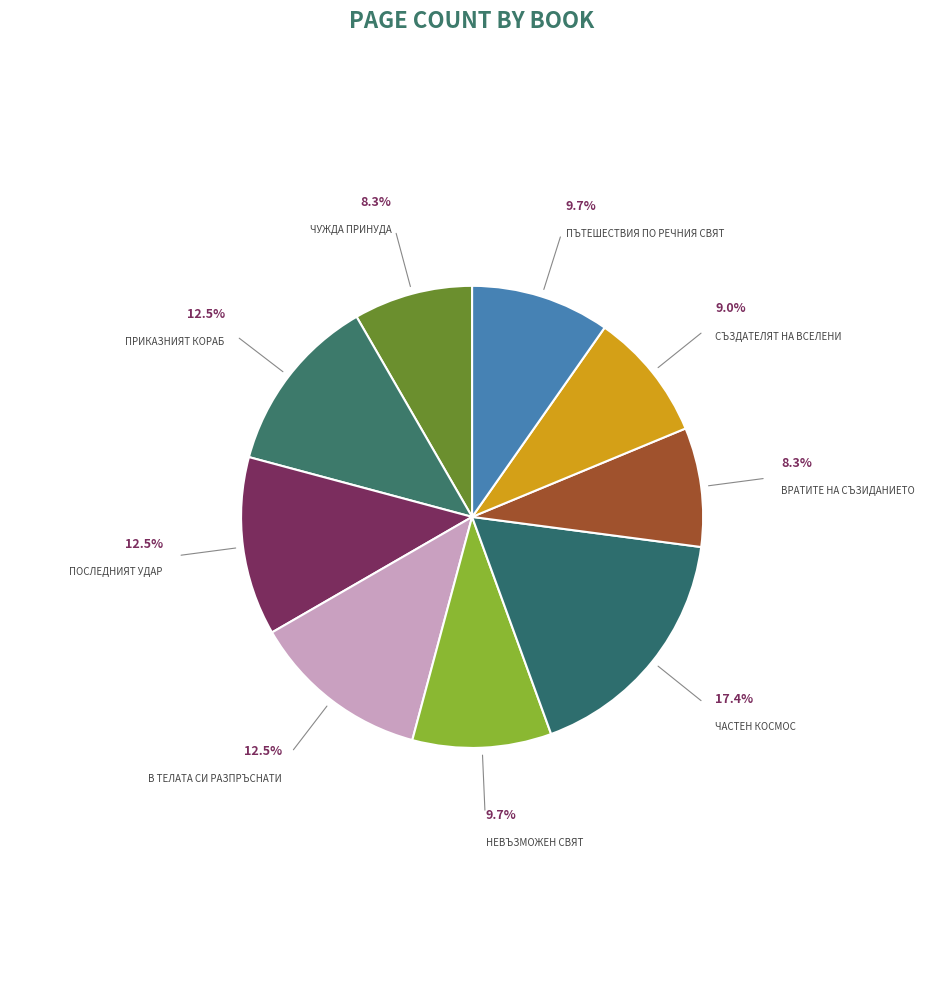

How many slices are in this pie chart?

9